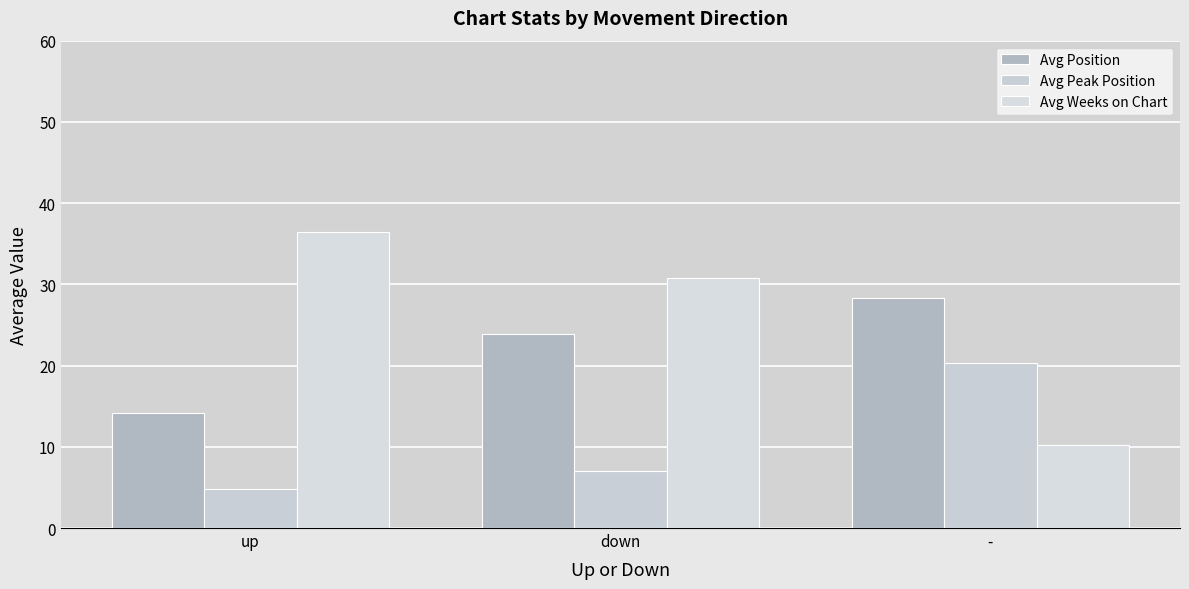

Rank the series at up from lowest to highest value.

Avg Peak Position, Avg Position, Avg Weeks on Chart